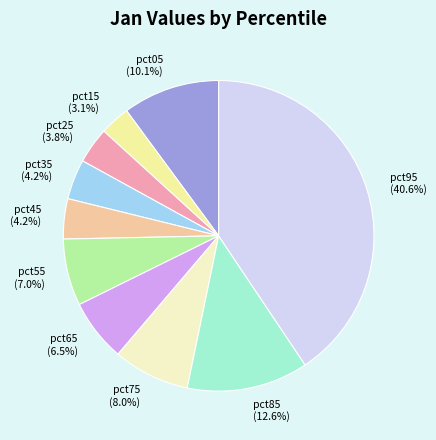

Does any single category account for the majority?

No